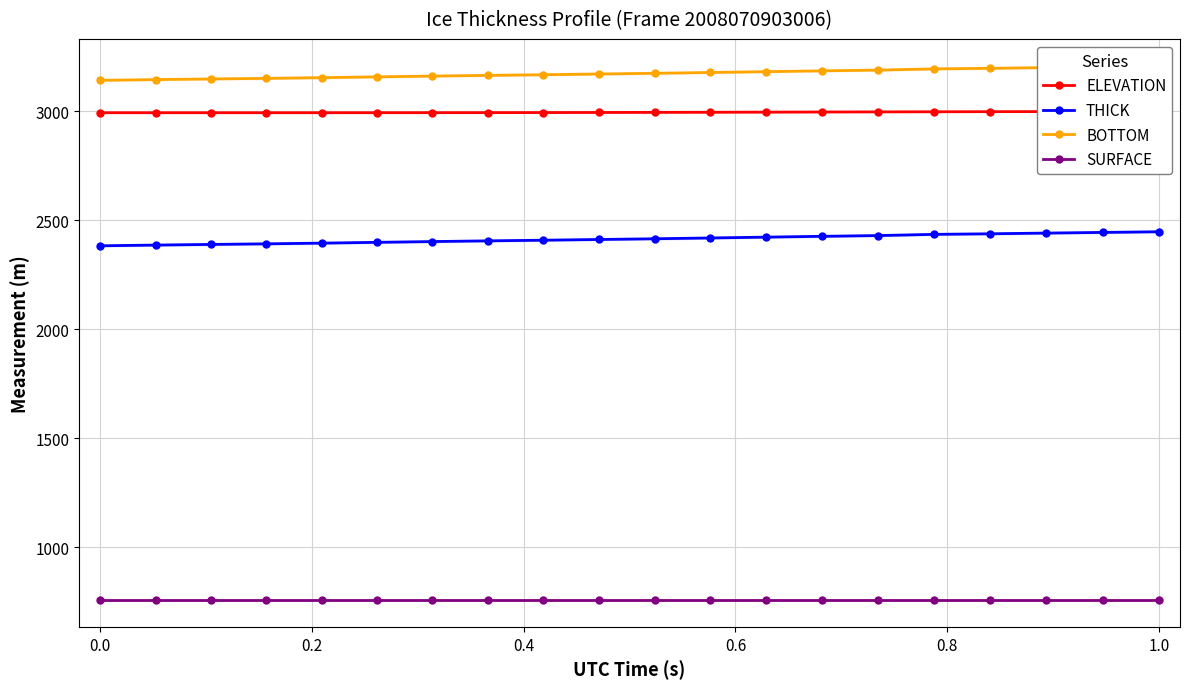

At how many categories does at least one series exceed 1065?

20